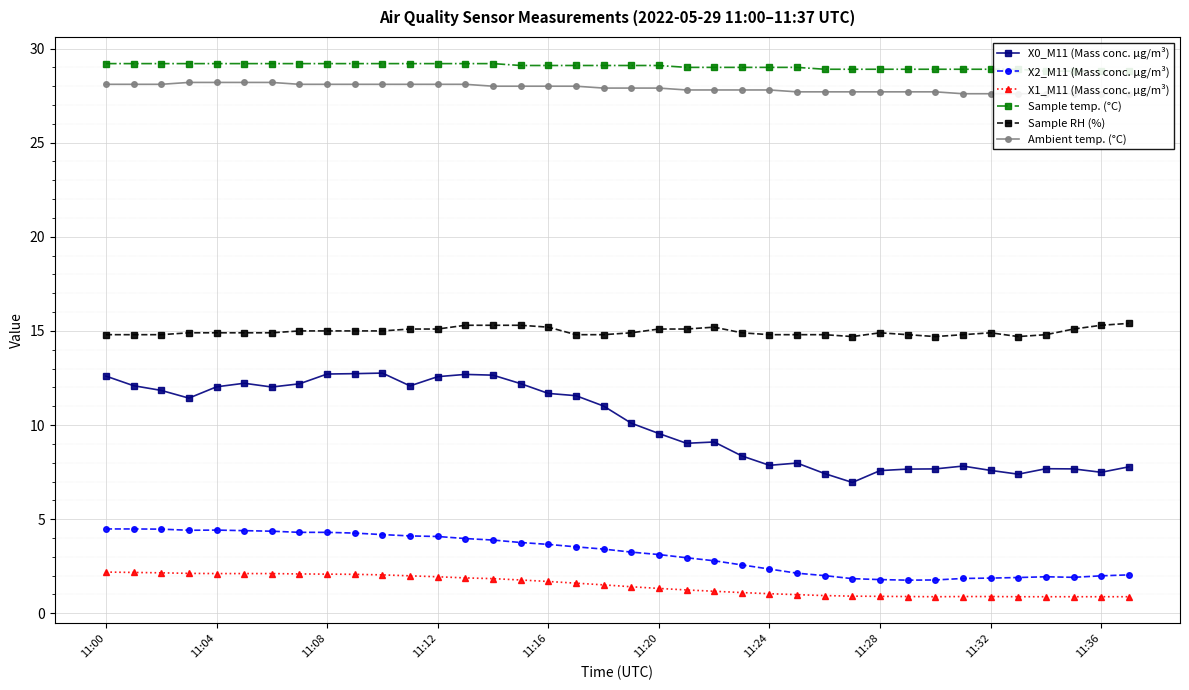

Is it true that X0_M11 (Mass conc. μg/m³) equals 8.4 at 23?

True